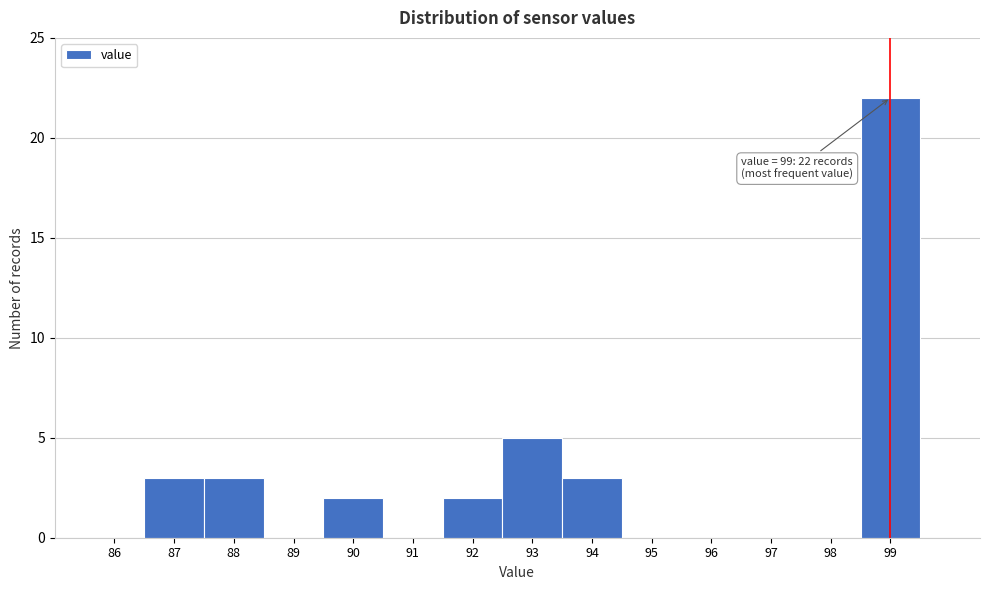

Over which range of the x-axis is the bar tallest?

98.5 to 99.5